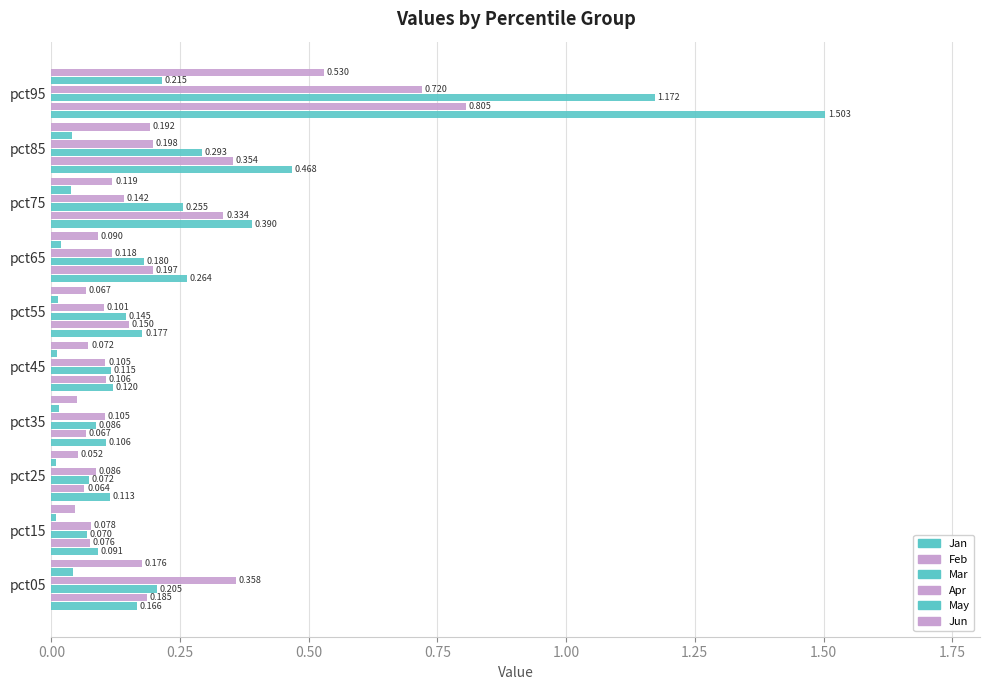

How many distinct data groups are displayed?

6